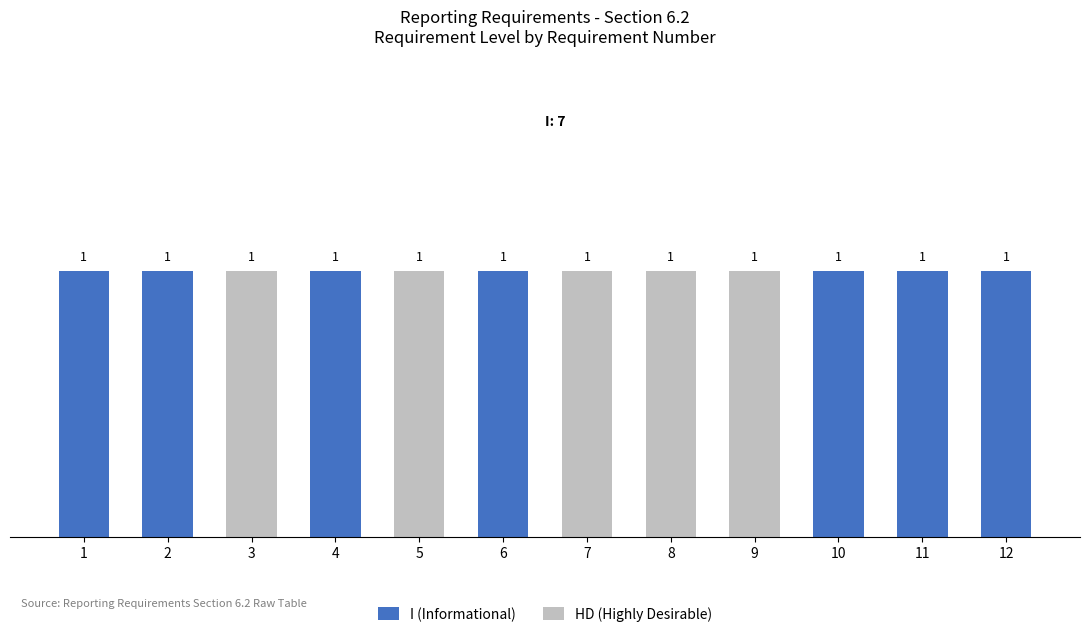

Are the bars grouped side by side (vs. stacked)?

No